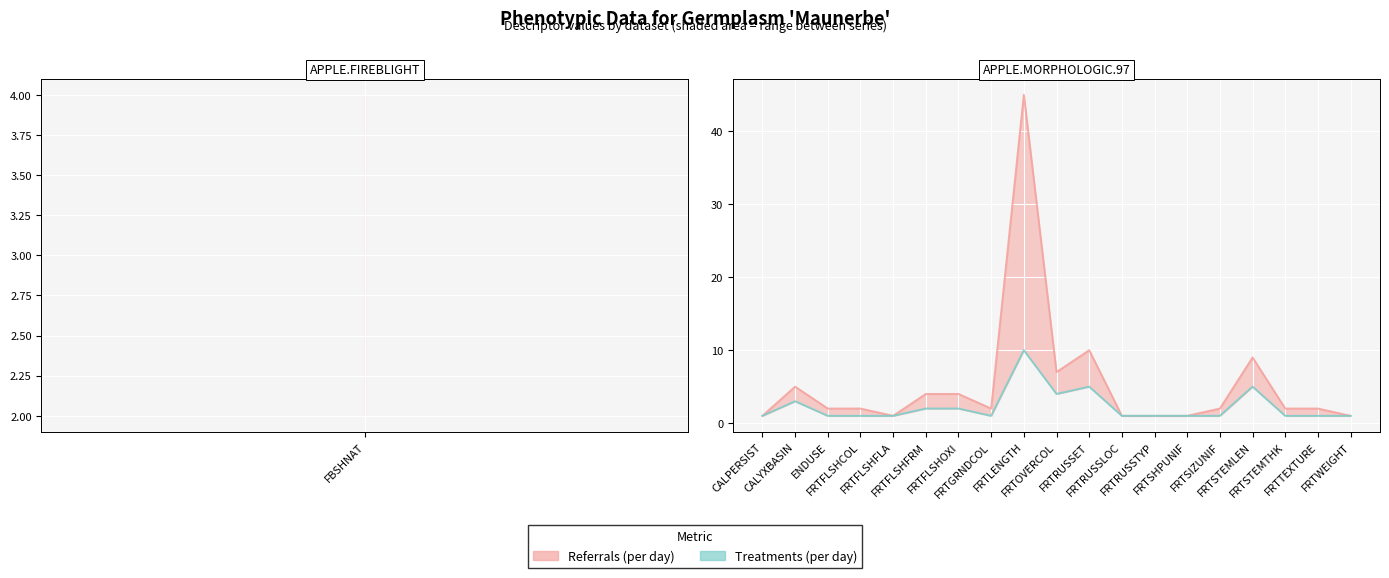

True or false: Treatments (per day) and Referrals (per day) intersect in this chart.

False